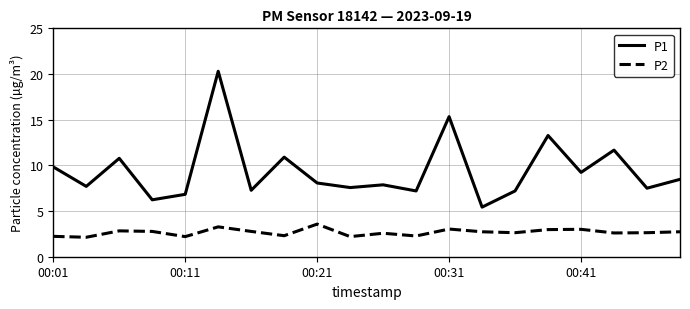

What is the smallest value displayed?

2.1